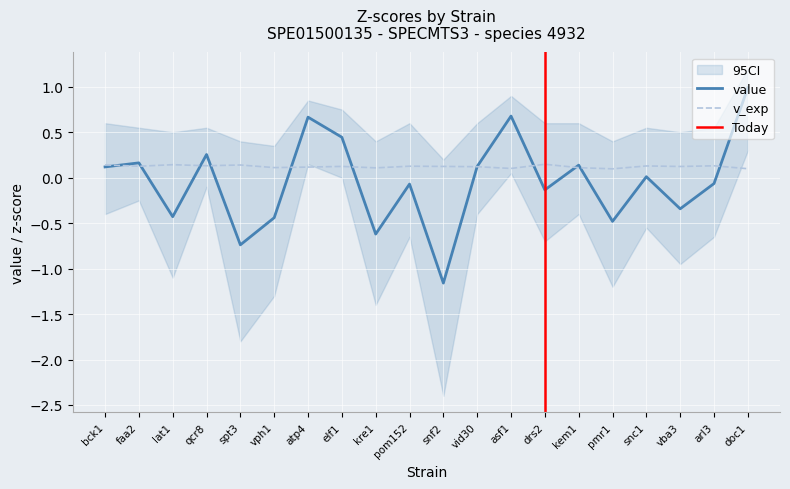

How many data points does each series have?

20